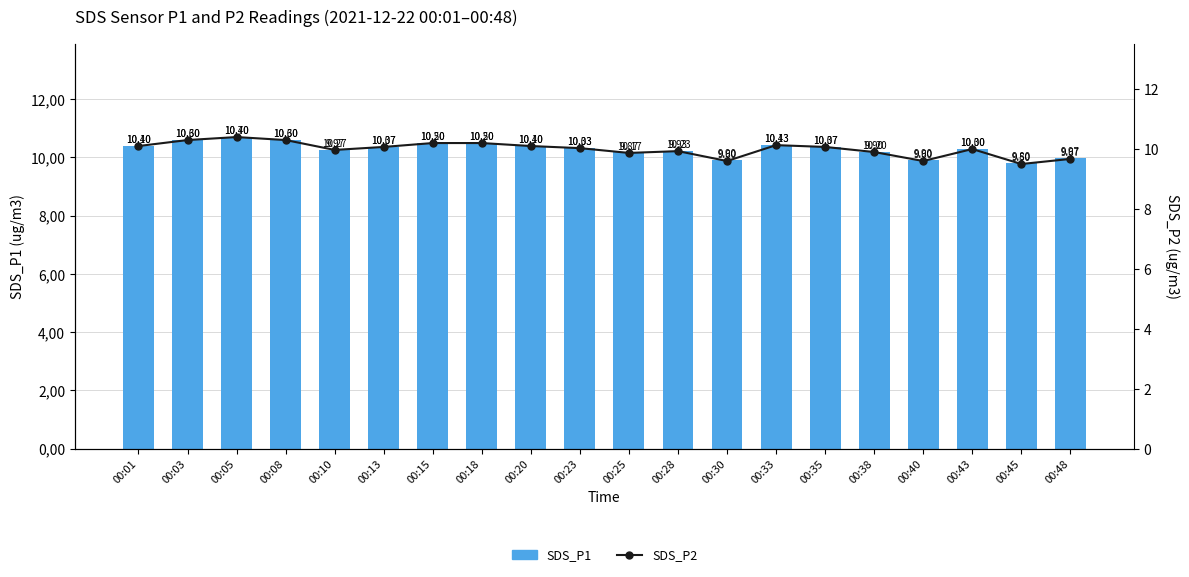

What is the difference between the SDS_P2 values at 00:35 and 00:10?

0.1